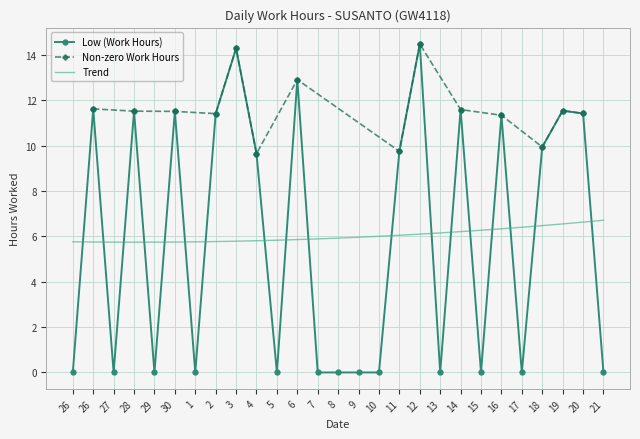

What is the change in value from 15 to 19?

+11.5